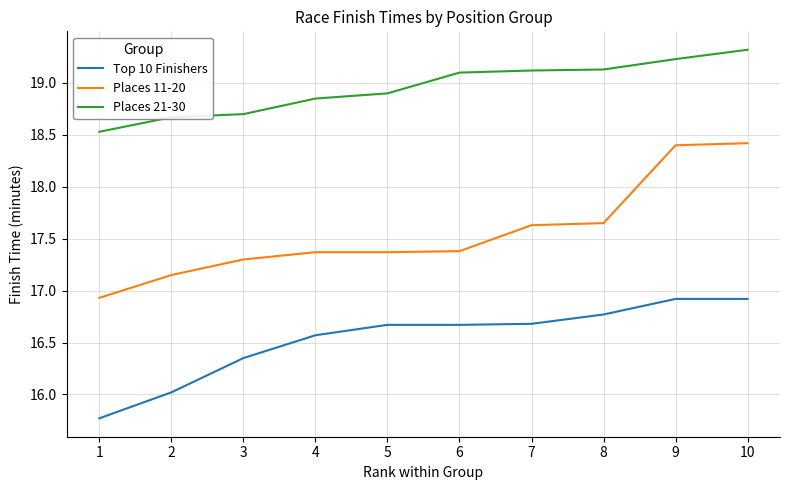

How many values in the Places 21-30 series exceed 19?

5